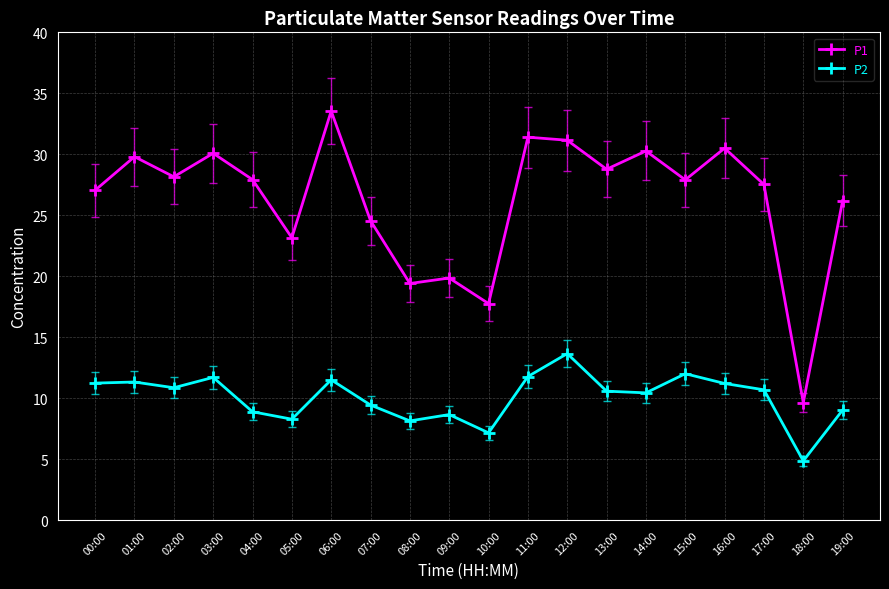

At which label does P2 first exceed 10?

00:00